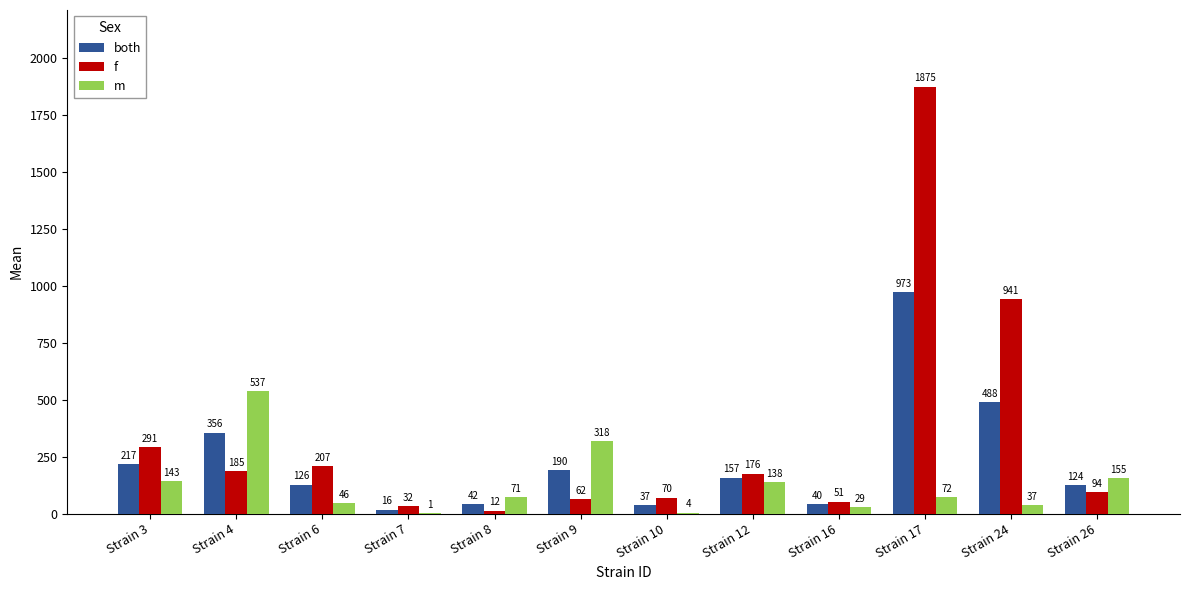

At which category does the chart reach its peak across all series?

Strain 17